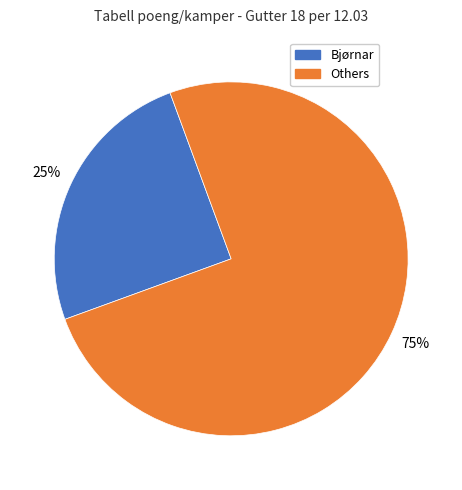

How many slices are in this pie chart?

2